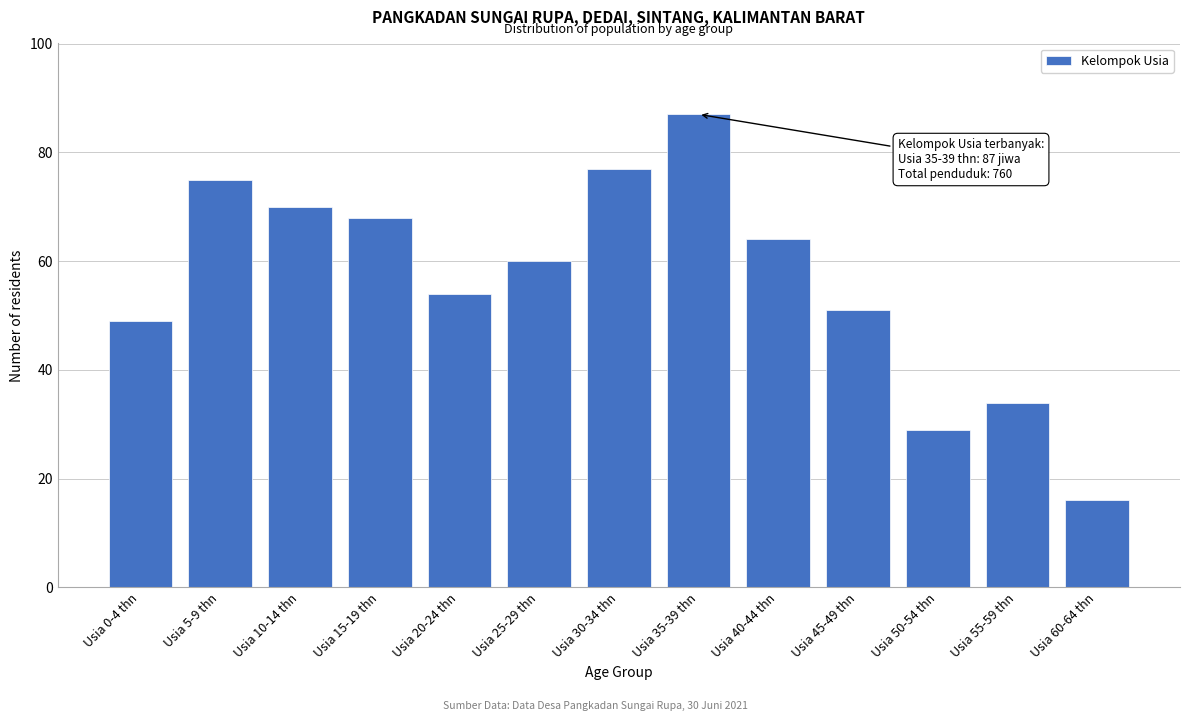

Reading left to right, what are all the values shown in this chart?

Usia 0-4 thn=49	Usia 5-9 thn=75	Usia 10-14 thn=70	Usia 15-19 thn=68	Usia 20-24 thn=54	Usia 25-29 thn=60	Usia 30-34 thn=77	Usia 35-39 thn=87	Usia 40-44 thn=64	Usia 45-49 thn=51	Usia 50-54 thn=29	Usia 55-59 thn=34	Usia 60-64 thn=16